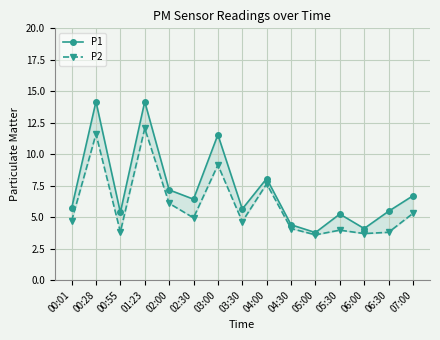

Which series has the widest spread of values?

P1